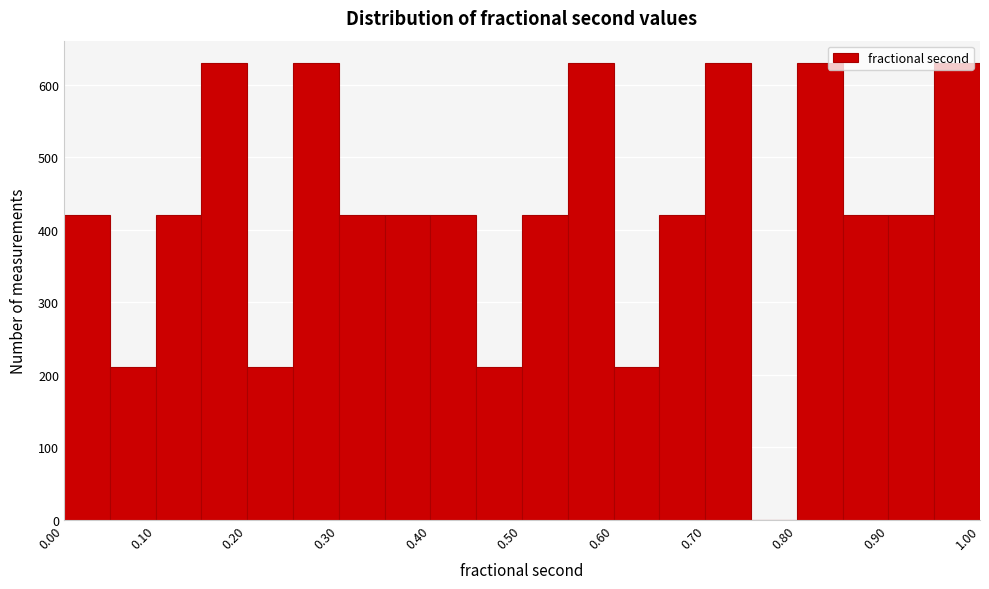

Reading left to right, list every bar in this chart as the range it spans on the x-axis followed by its height. The values are not printed on the chart, so give them approximately, as read against the axis.

0.00 to 0.05: 420
0.05 to 0.10: 210
0.10 to 0.15: 420
0.15 to 0.20: 630
0.20 to 0.25: 210
0.25 to 0.30: 630
0.30 to 0.35: 420
0.35 to 0.40: 420
0.40 to 0.45: 420
0.45 to 0.50: 210
0.50 to 0.55: 420
0.55 to 0.60: 630
0.60 to 0.65: 210
0.65 to 0.70: 420
0.70 to 0.75: 630
0.75 to 0.80: 0
0.80 to 0.85: 630
0.85 to 0.90: 420
0.90 to 0.95: 420
0.95 to 1.00: 630